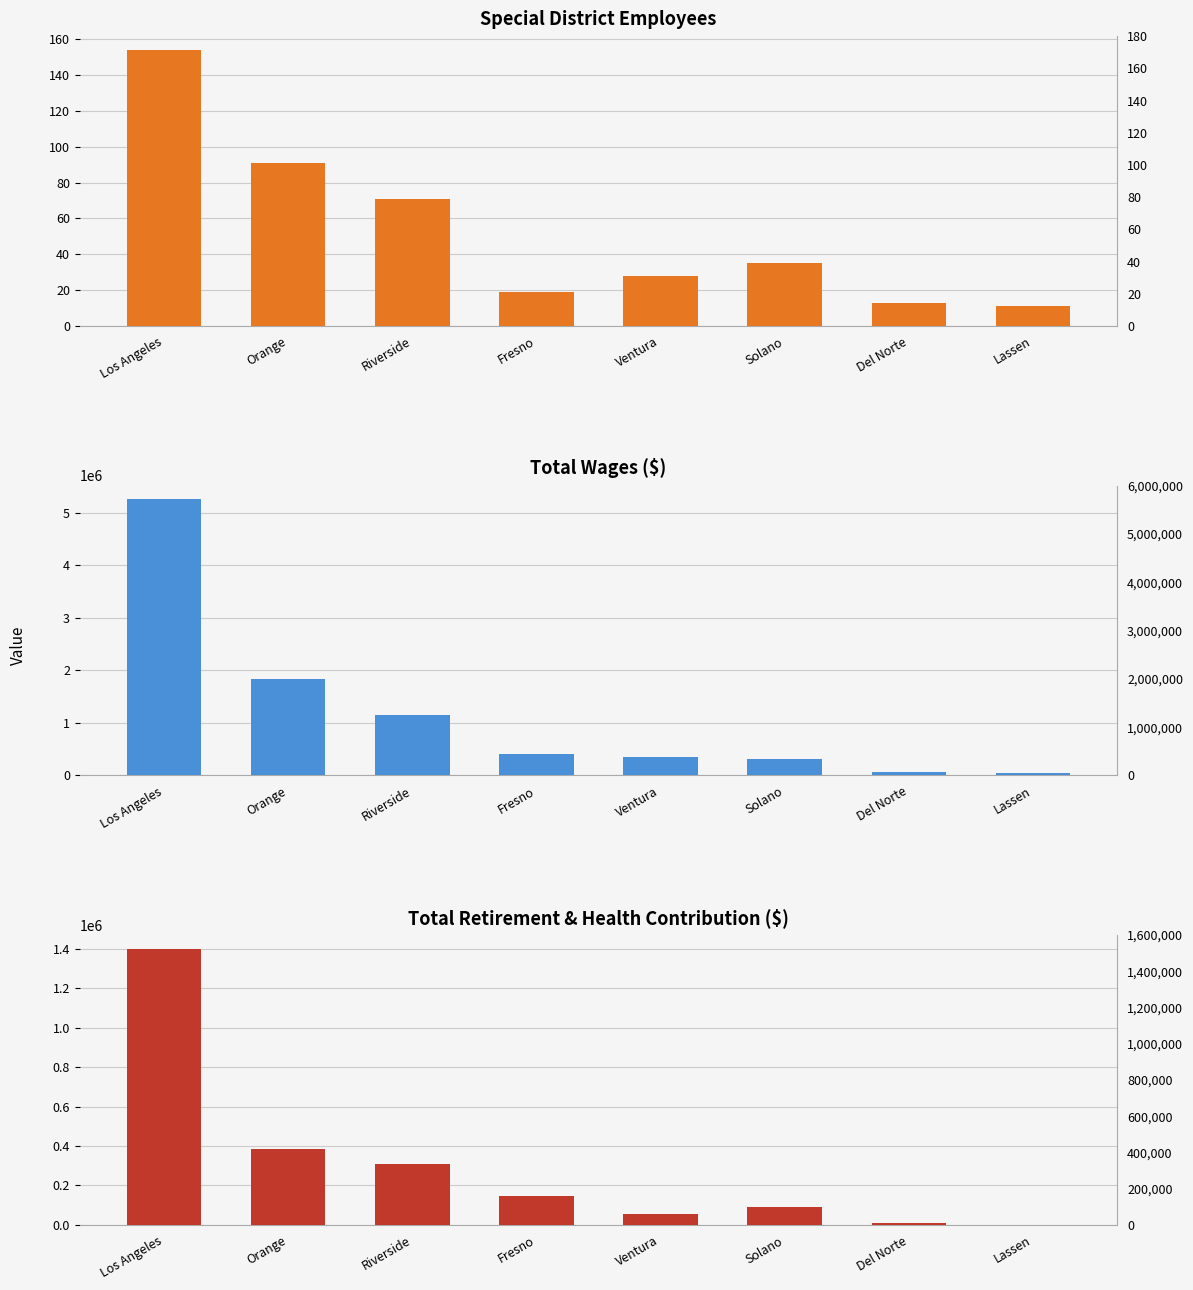

List the series in order of their overall mean, lowest first.

Special District Employees, Total Retirement & Health Contribution, Total Wages